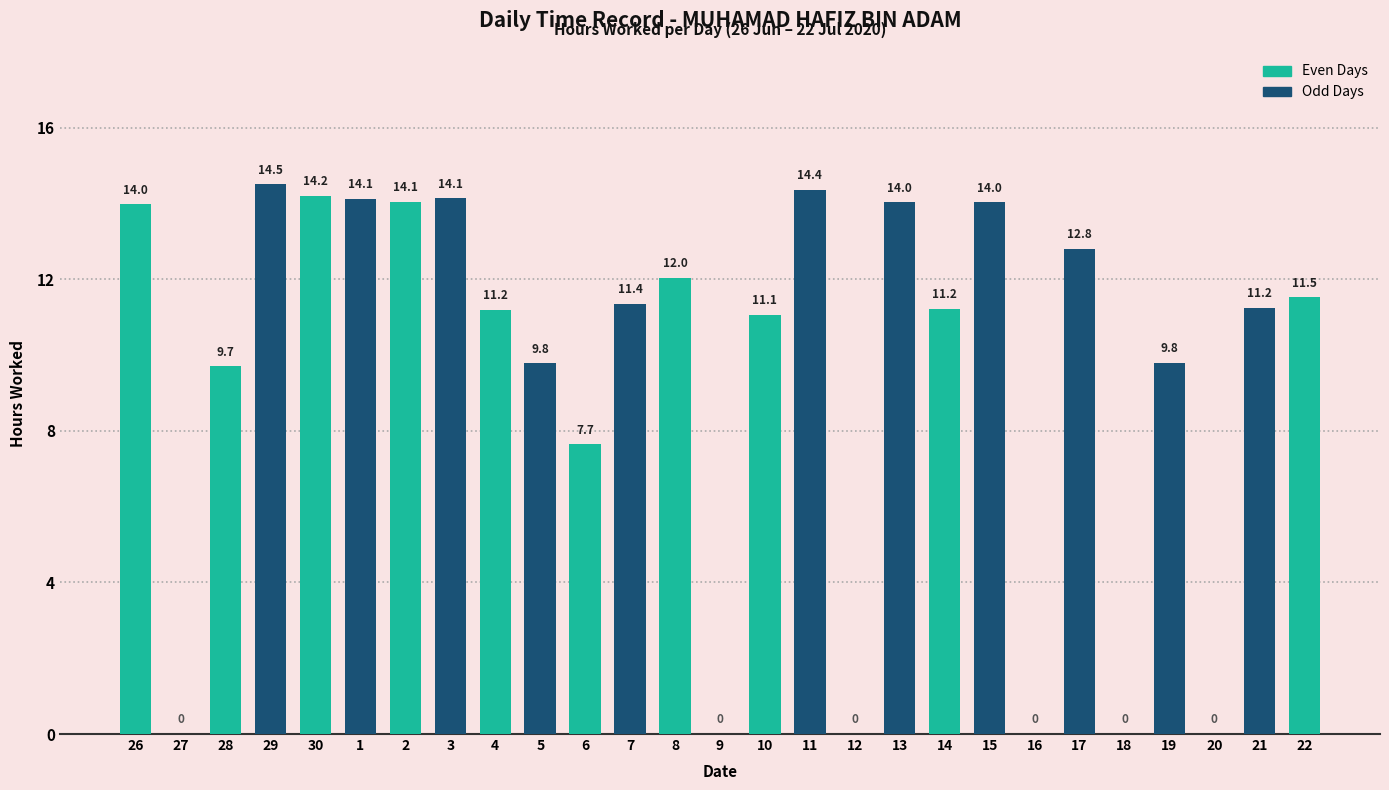

Between 6 and 14, which is larger?

14